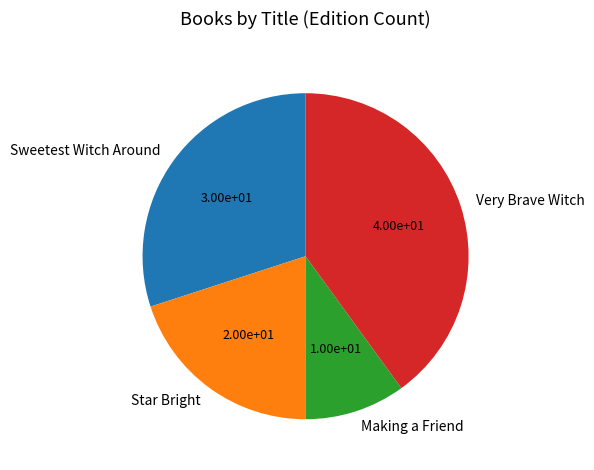

True or false: Making a Friend accounts for 10% of the total.

True